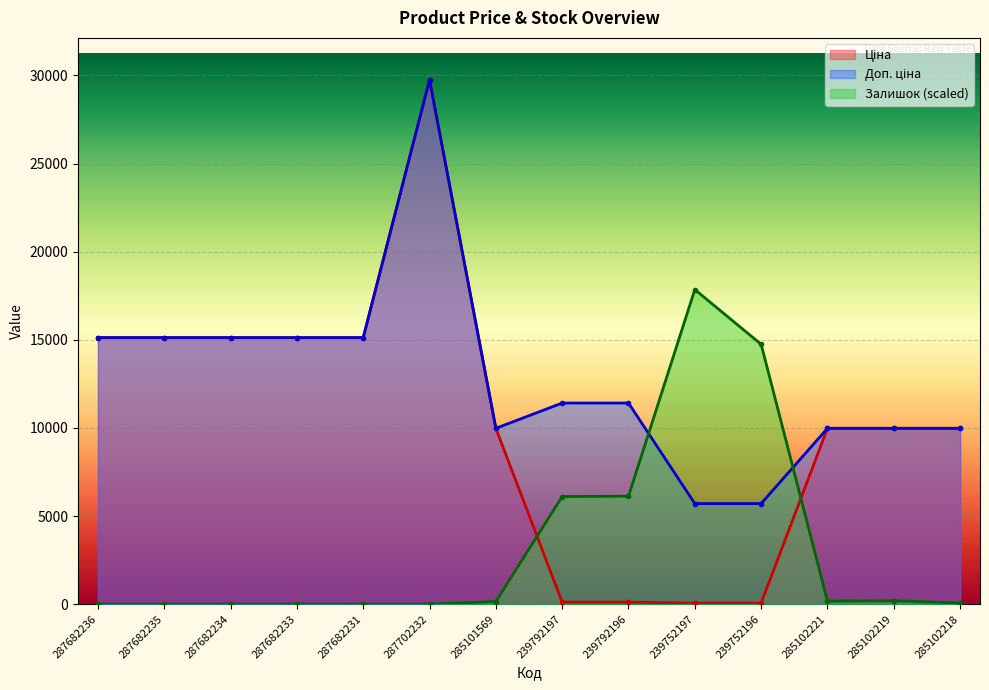

How many lines are shown in the chart?

3